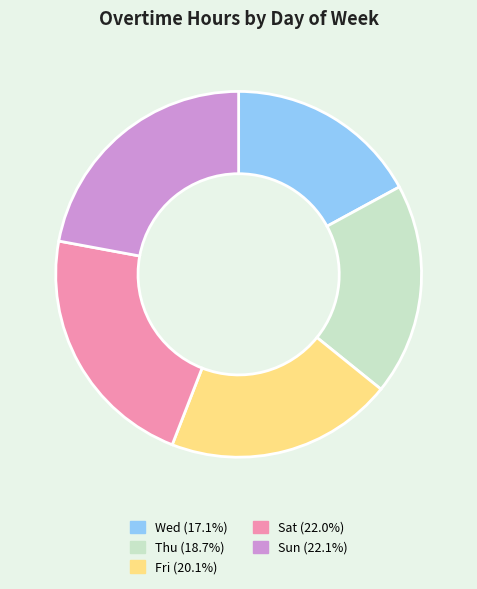

Does any single category account for the majority?

No